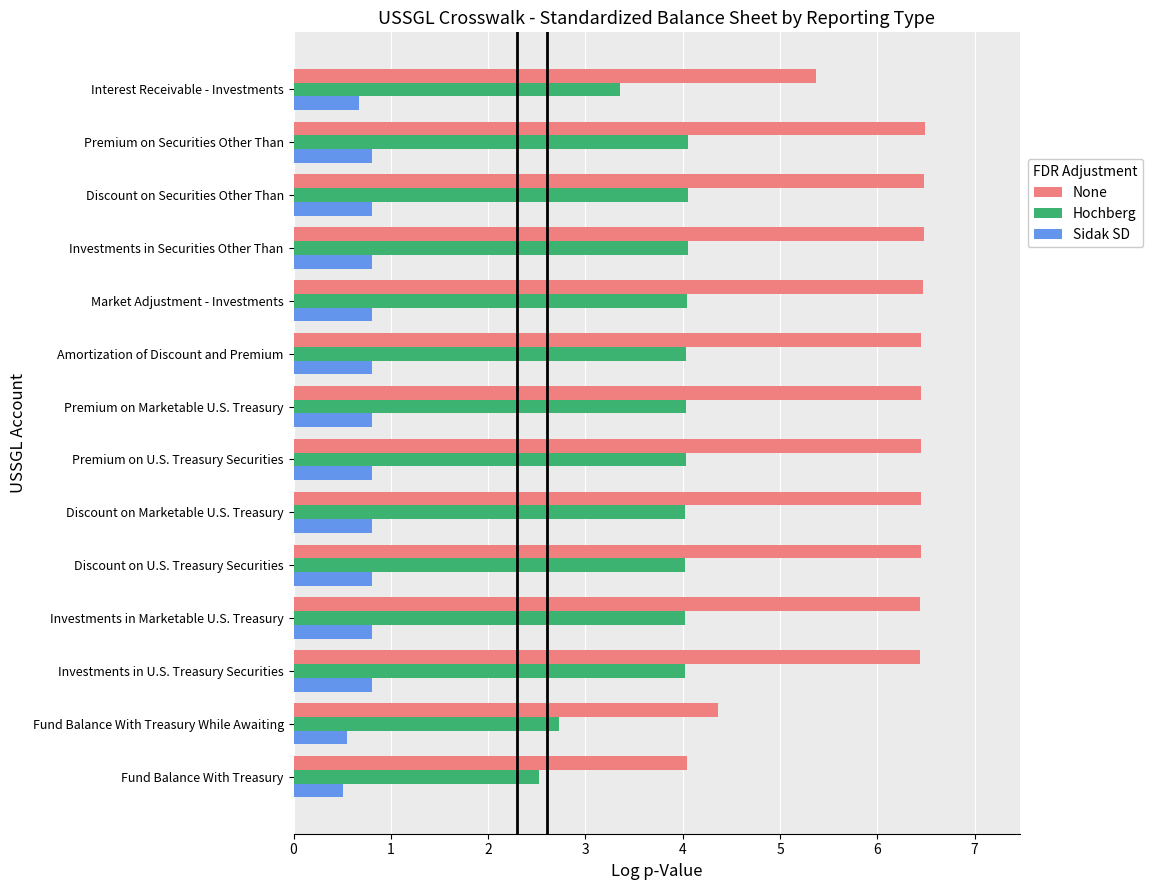

The Hochberg series shows 4.0 at Market Adjustment - Investments. True or false?

True